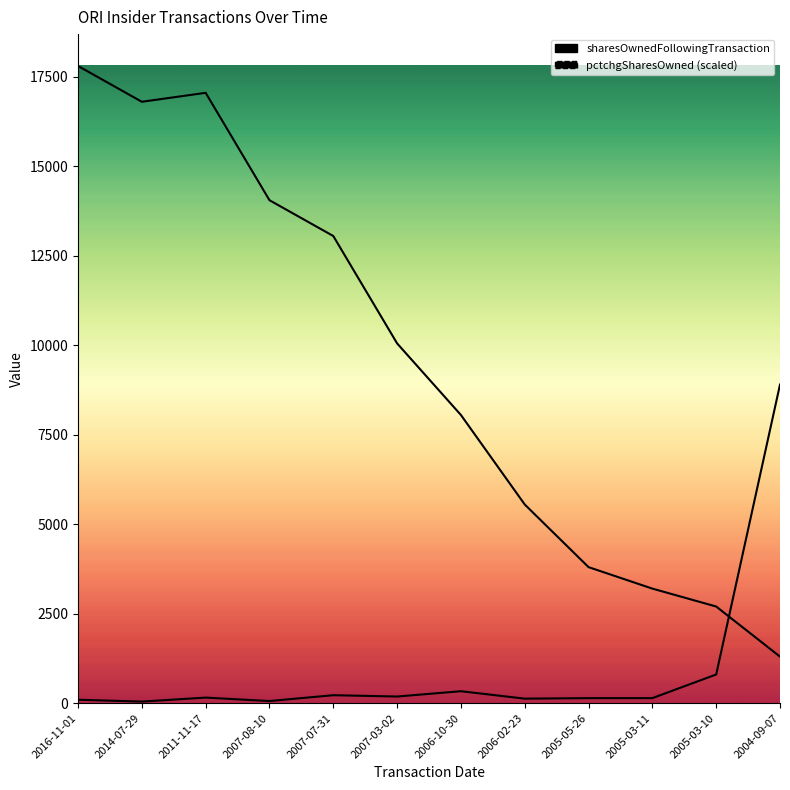

At which label is sharesOwnedFollowingTransaction closest to 9550?

2007-03-02